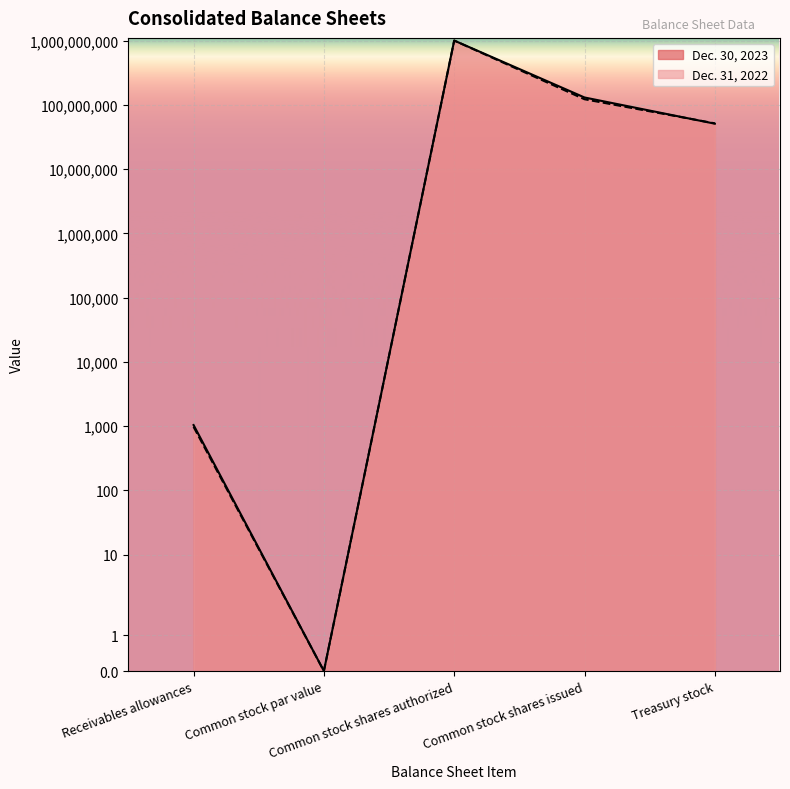

Read the Dec. 31, 2022 value at Common stock shares authorized.

1000000000